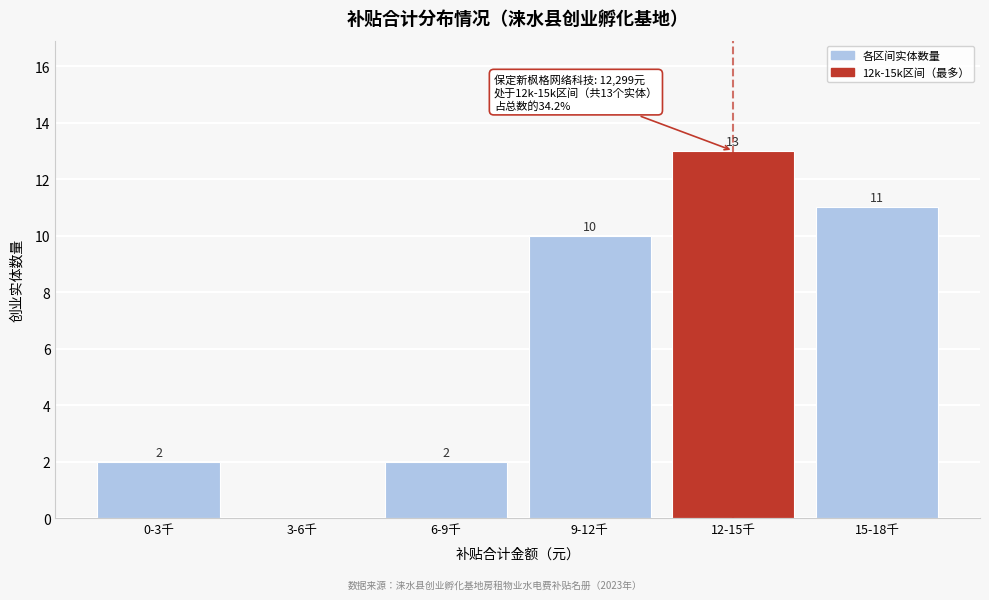

Reading left to right, list all the values displayed in this chart.

0-3千=2	3-6千=0	6-9千=2	9-12千=10	12-15千=13	15-18千=11